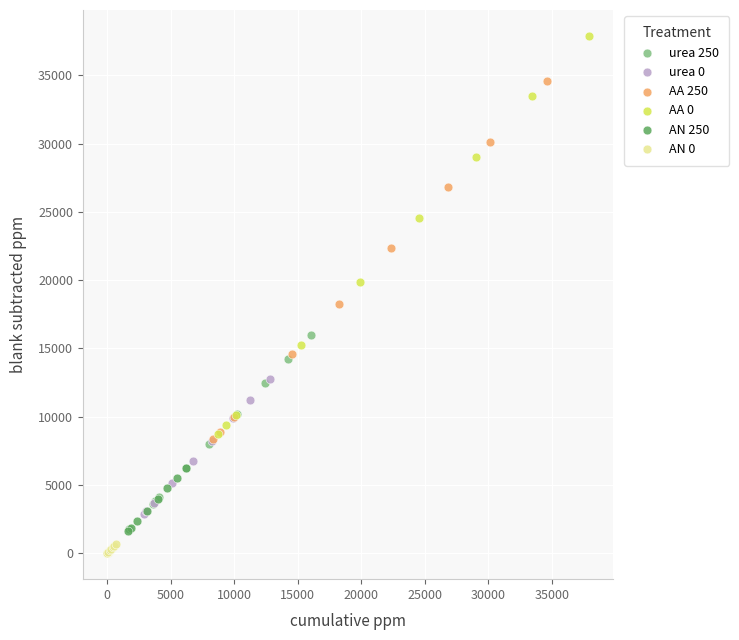

Which series reaches the maximum Y coordinate?

AA 0